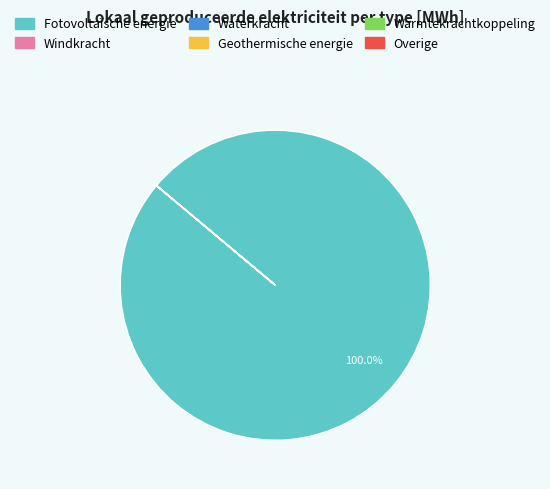

What is the largest slice in the pie chart?

Fotovoltaïsche energie